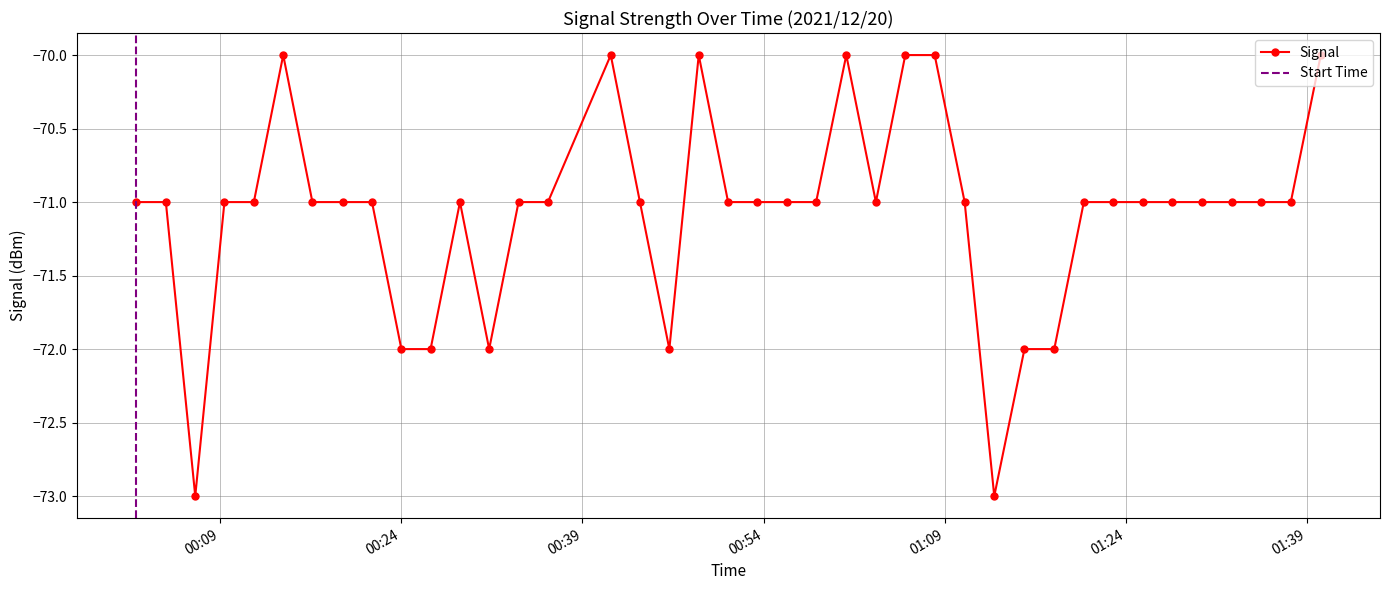

What is the sum of the values at 2021/12/20 01:32:45 and 2021/12/20 00:19:09?

-142